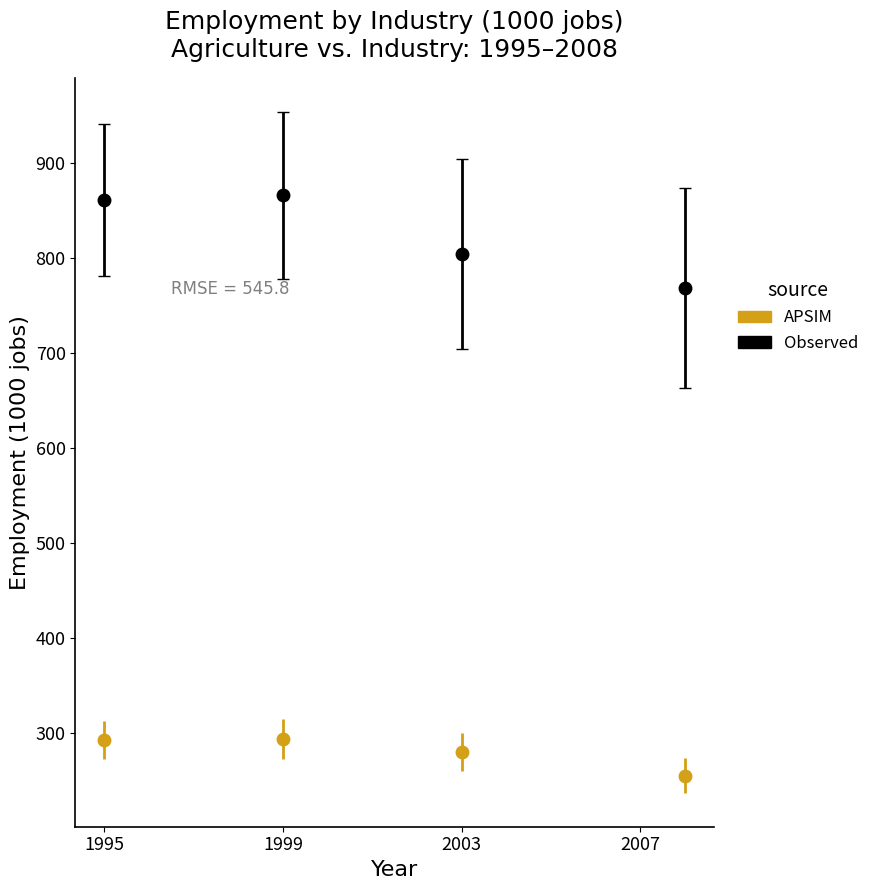

What are all the series names shown in the legend?

APSIM, Observed